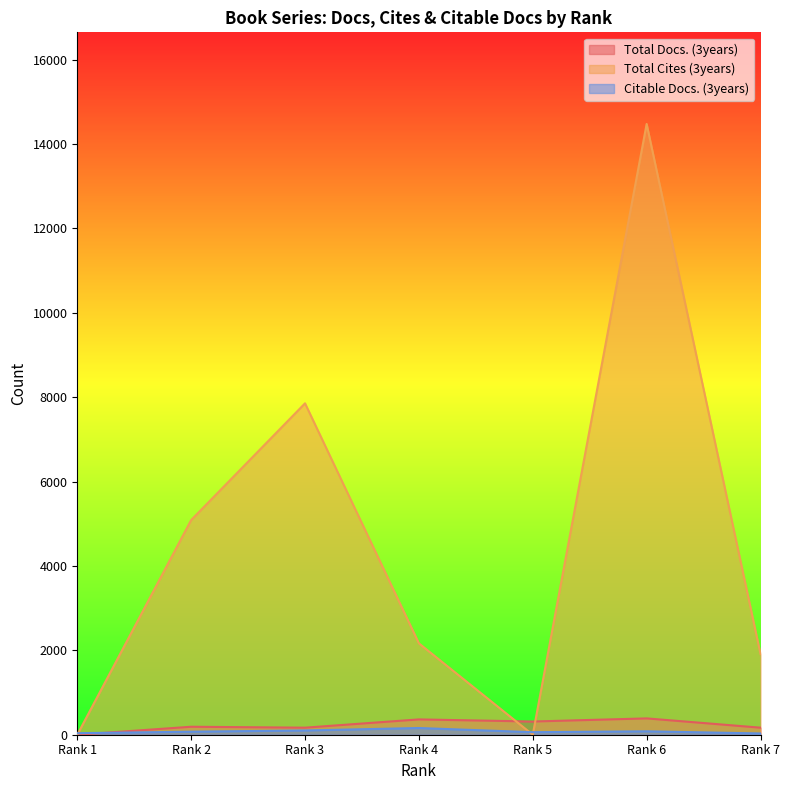

What is the difference between the maximum and minimum values in the Total Docs. (3years) series?

387